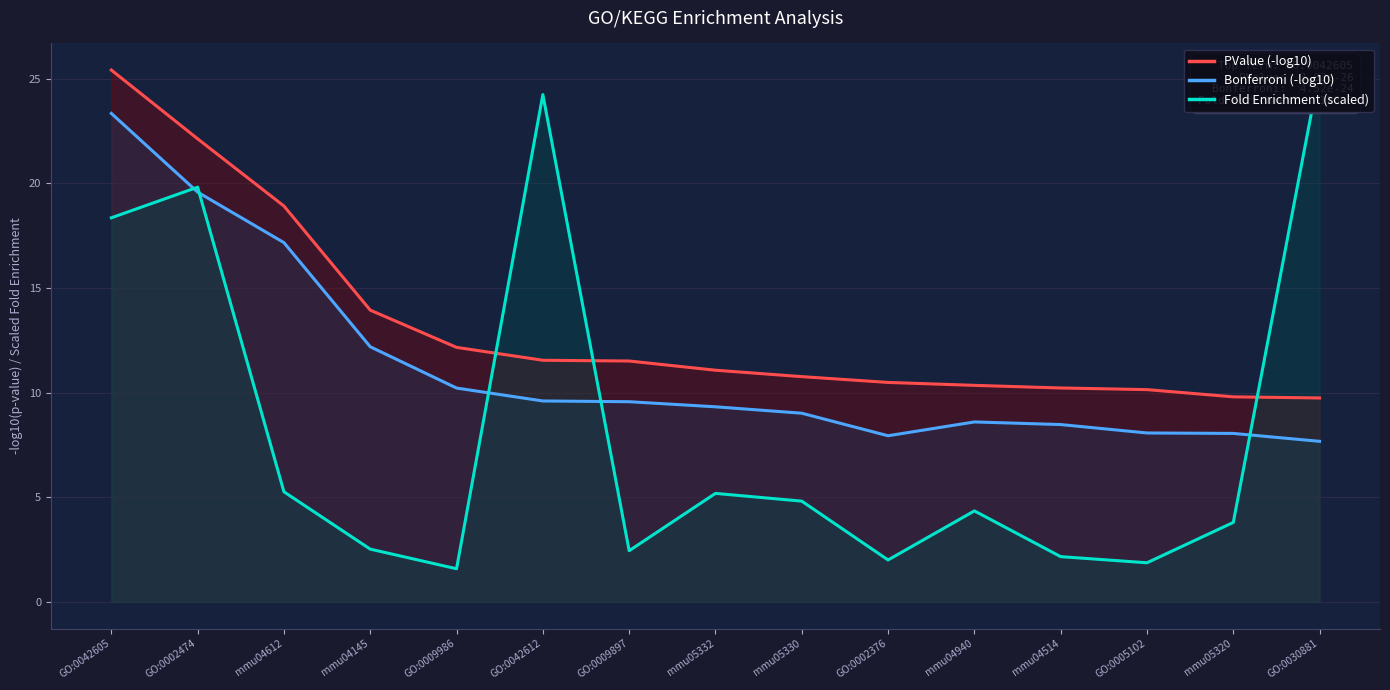

How many lines are shown in the chart?

3